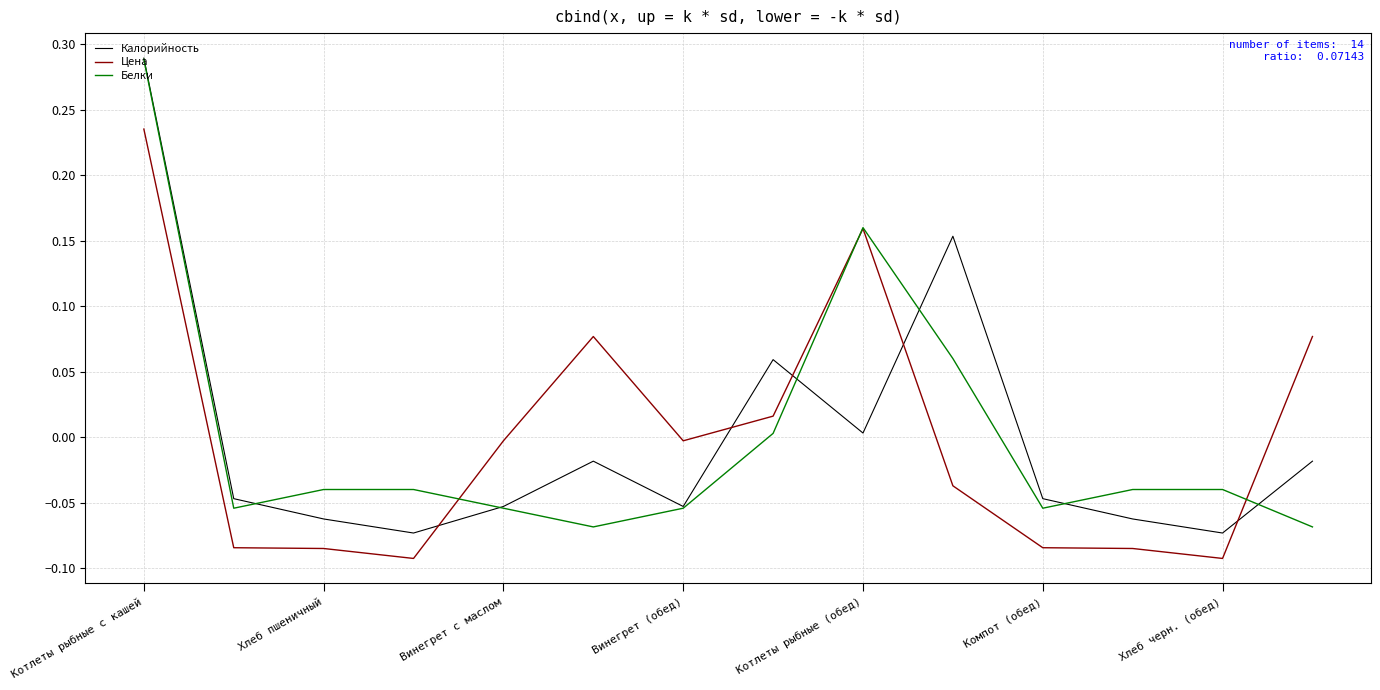

True or false: Калорийность and Цена cross at least once.

True